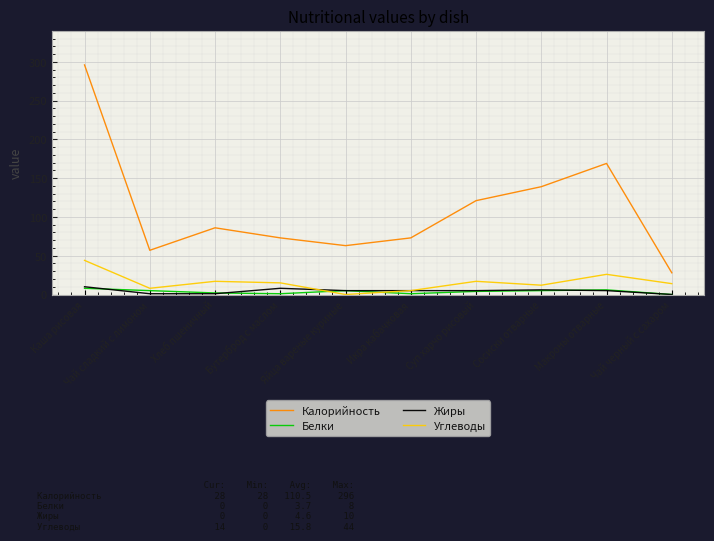

In Белки, how many points are lower than both neighbors (excluding endpoints)?

2